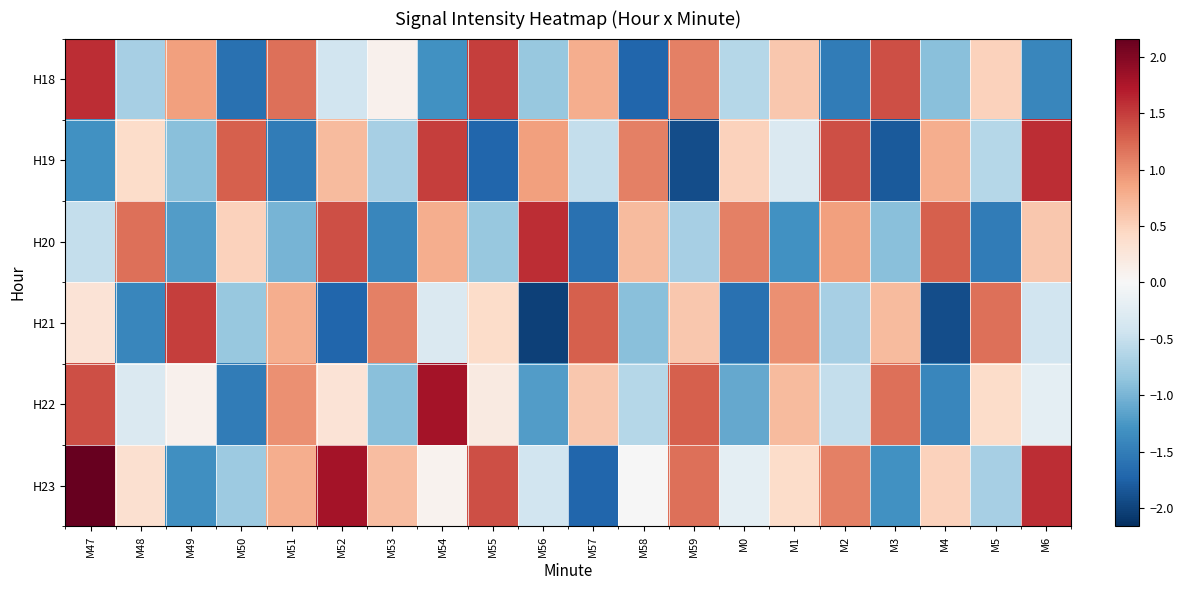

Reading left to right, list all the values displayed in this chart.

H18: M47=1.6	M48=-0.7	M49=0.9	M50=-1.6	M51=1.2	M52=-0.4	M53=0.1	M54=-1.3	M55=1.5	M56=-0.8	M57=0.8	M58=-1.7	M59=1.1	M0=-0.6	M1=0.6	M2=-1.5	M3=1.4	M4=-0.9	M5=0.5	M6=-1.4
H19: M47=-1.3	M48=0.4	M49=-0.9	M50=1.3	M51=-1.5	M52=0.7	M53=-0.7	M54=1.5	M55=-1.7	M56=0.9	M57=-0.5	M58=1.1	M59=-1.9	M0=0.5	M1=-0.3	M2=1.4	M3=-1.8	M4=0.8	M5=-0.6	M6=1.6
H20: M47=-0.5	M48=1.2	M49=-1.2	M50=0.5	M51=-1.0	M52=1.4	M53=-1.4	M54=0.8	M55=-0.8	M56=1.6	M57=-1.6	M58=0.7	M59=-0.7	M0=1.1	M1=-1.3	M2=0.9	M3=-0.9	M4=1.3	M5=-1.5	M6=0.6
H21: M47=0.3	M48=-1.4	M49=1.5	M50=-0.8	M51=0.8	M52=-1.7	M53=1.1	M54=-0.3	M55=0.4	M56=-2.0	M57=1.3	M58=-0.9	M59=0.6	M0=-1.6	M1=1.0	M2=-0.7	M3=0.7	M4=-1.9	M5=1.2	M6=-0.4
H22: M47=1.4	M48=-0.3	M49=0.1	M50=-1.5	M51=1.0	M52=0.3	M53=-0.9	M54=1.8	M55=0.2	M56=-1.2	M57=0.6	M58=-0.6	M59=1.3	M0=-1.1	M1=0.7	M2=-0.5	M3=1.2	M4=-1.4	M5=0.4	M6=-0.2
H23: M47=2.2	M48=0.3	M49=-1.3	M50=-0.8	M51=0.8	M52=1.8	M53=0.7	M54=0.1	M55=1.4	M56=-0.4	M57=-1.7	M58=-0.0	M59=1.2	M0=-0.2	M1=0.4	M2=1.1	M3=-1.3	M4=0.5	M5=-0.7	M6=1.6